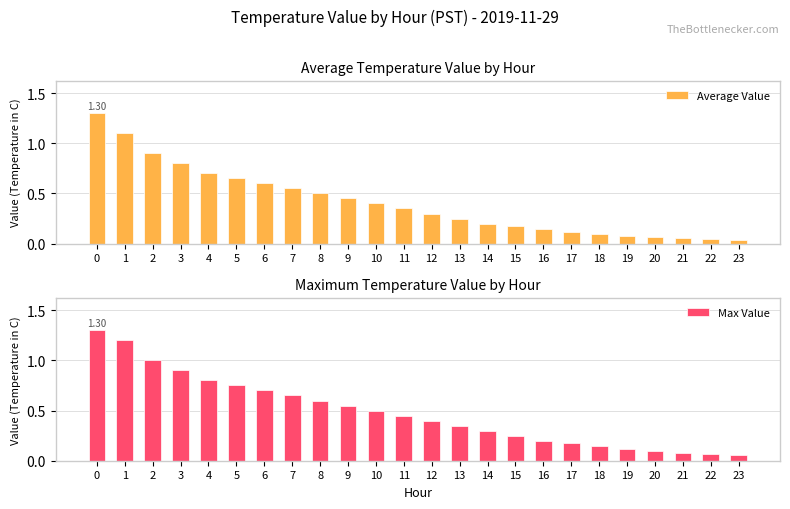

List the series in order of their peak value, lowest first.

Average Value, Max Value